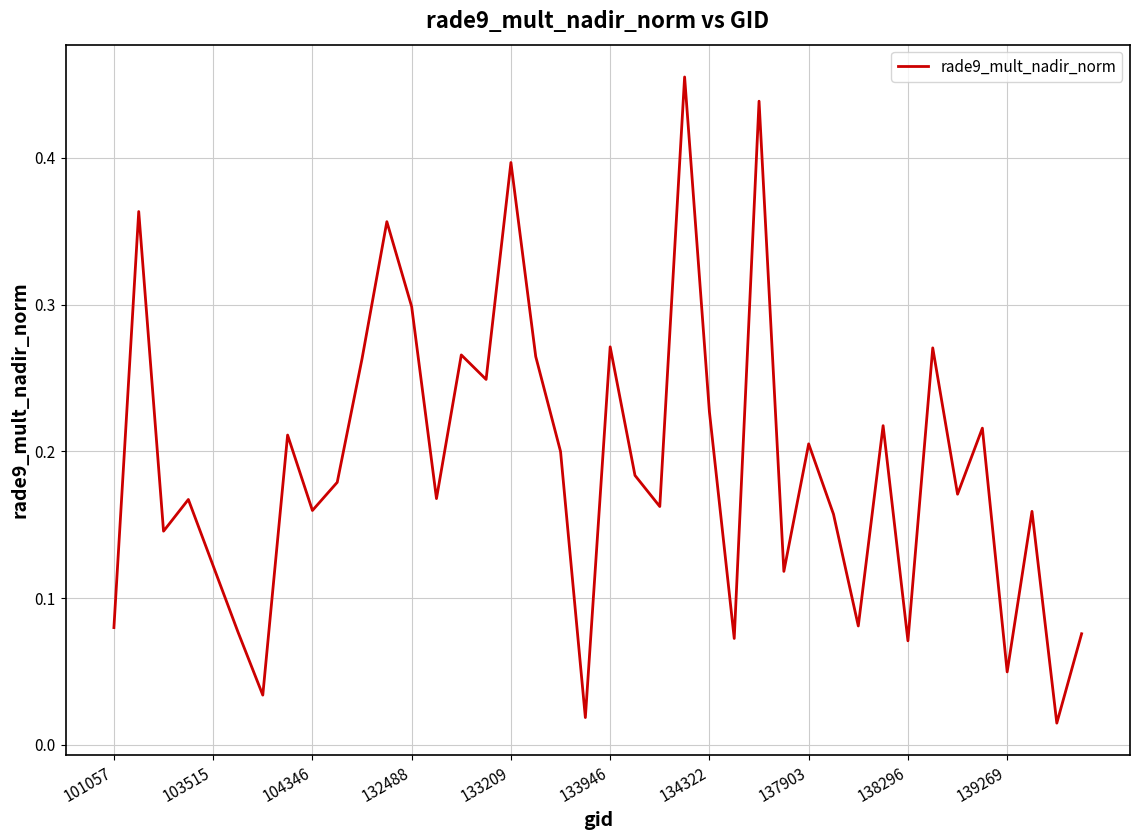

The value at 132488 is 0.3. True or false?

True